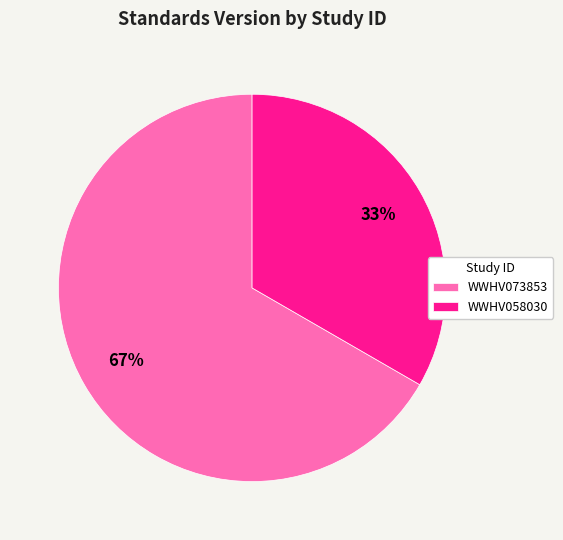

How many slices are in this pie chart?

2